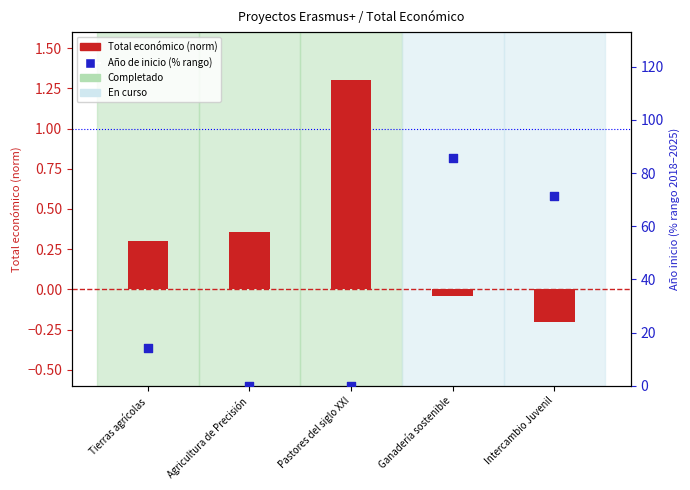

At which category is the sum across all series the highest?

Ganadería sostenible